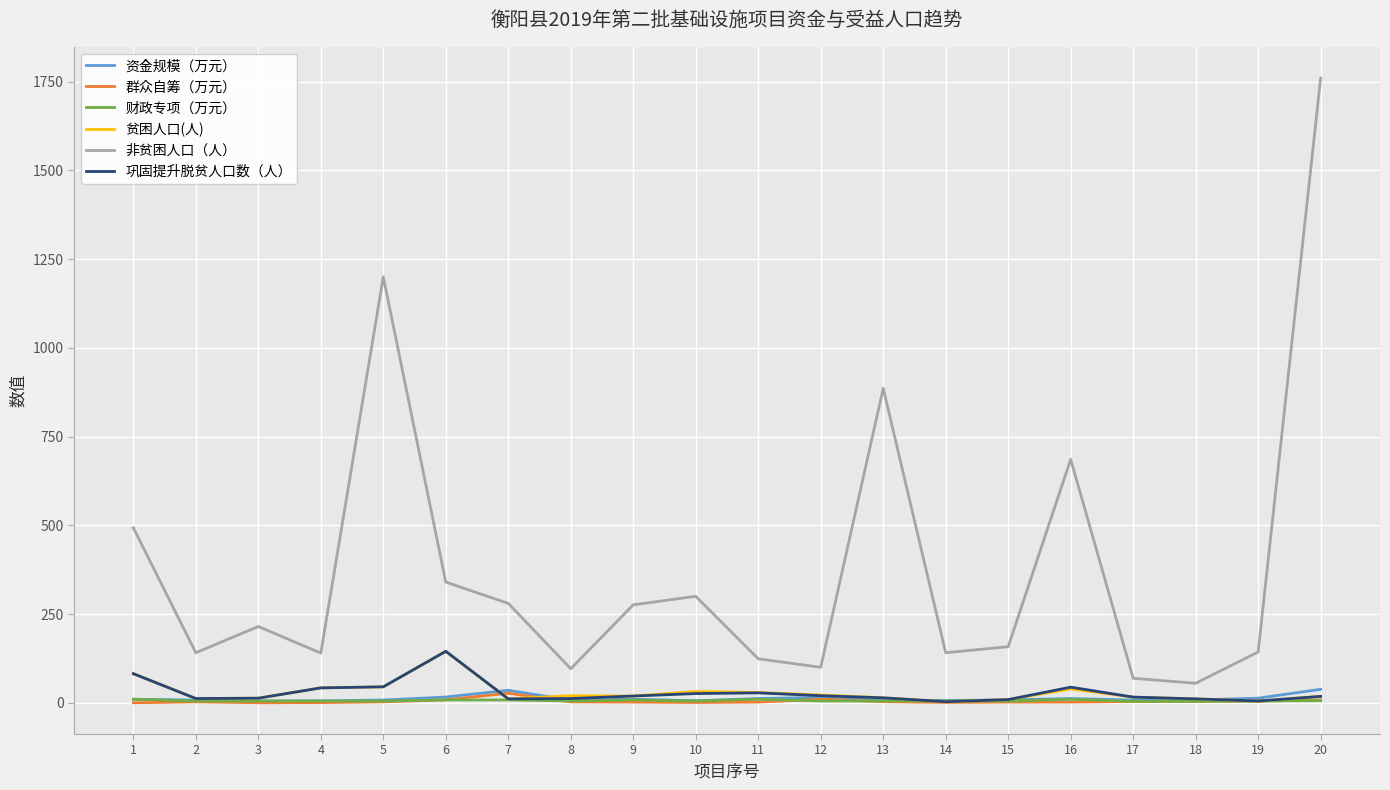

Between 3 and 20, which series saw the biggest shift?

非贫困人口（人）